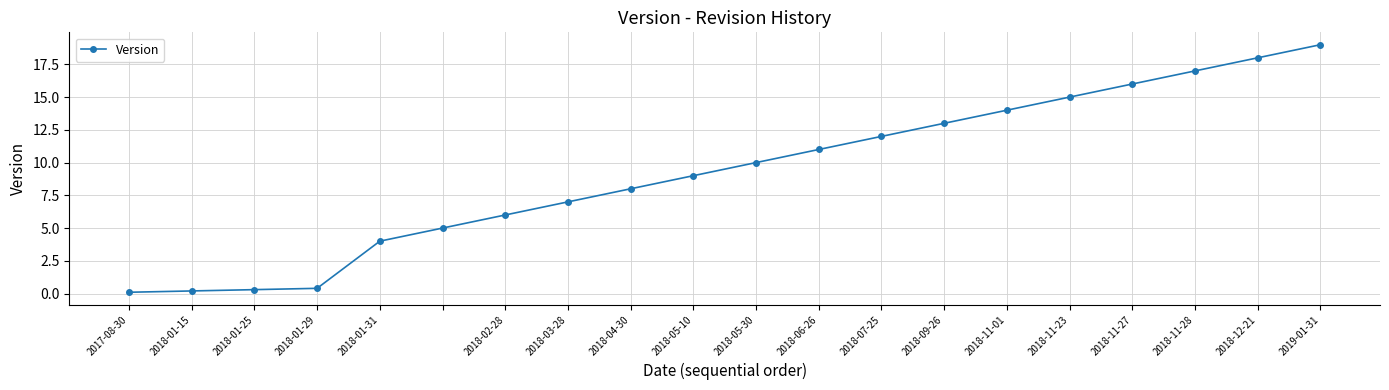

What is the sum of all values?

185.0